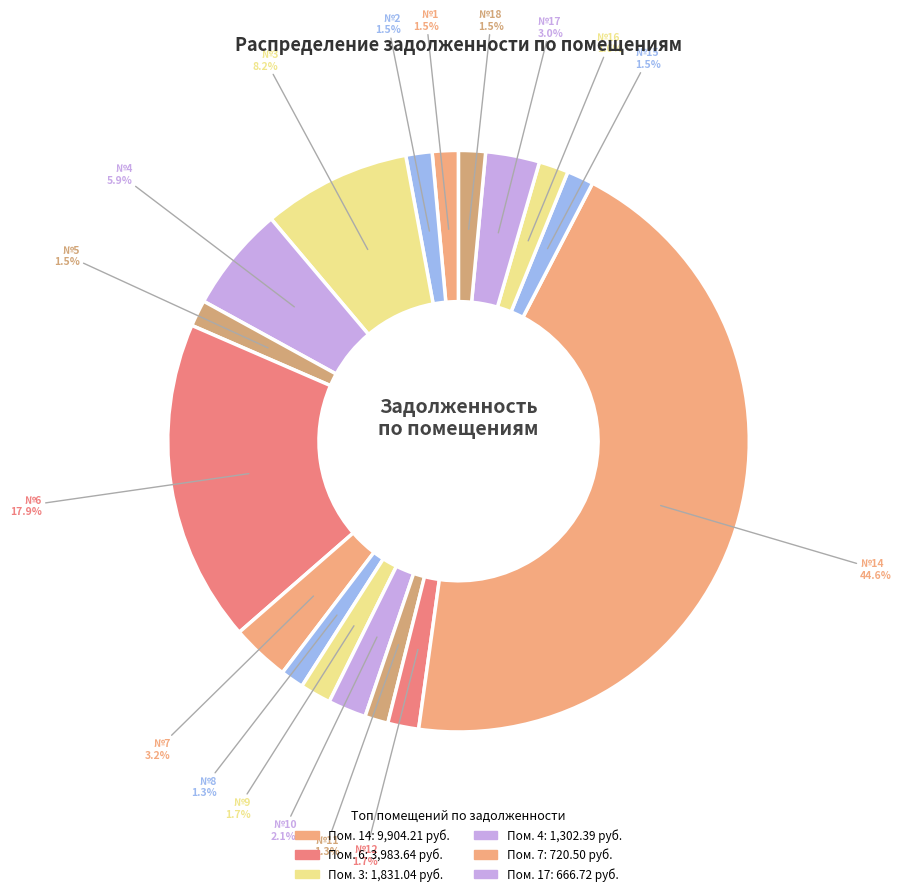

How many slices are in this pie chart?

17